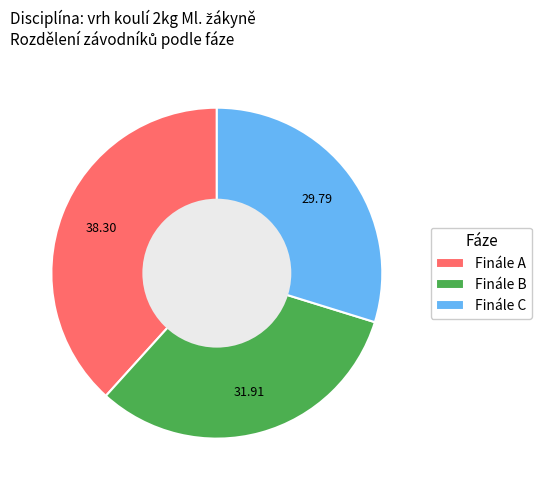

What is the largest slice in the pie chart?

Finále A